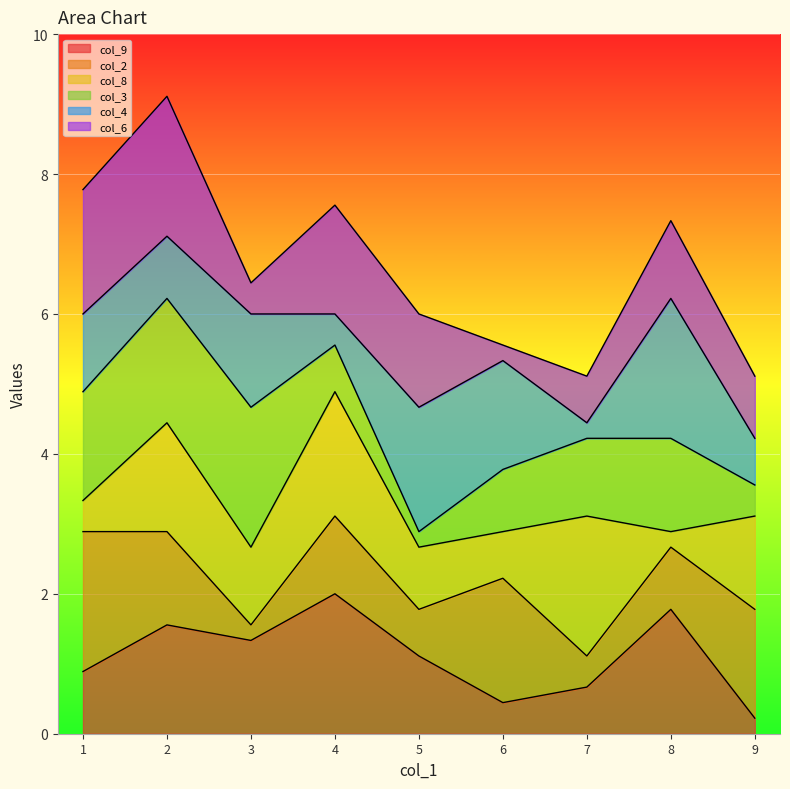

At which label does col_4 first exceed 5?

5